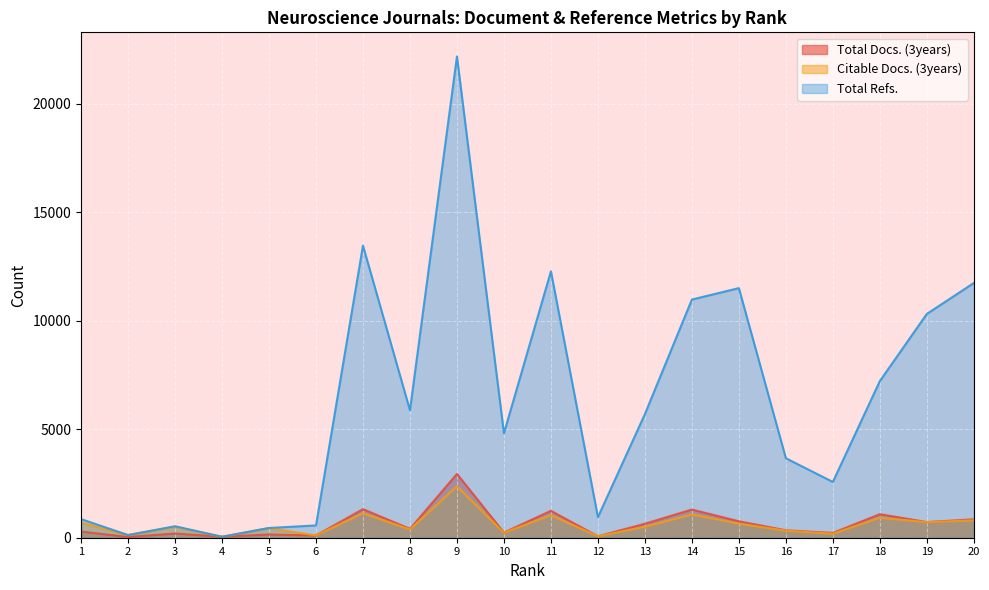

What are all the series names shown in the legend?

Total Docs. (3years), Citable Docs. (3years), Total Refs.